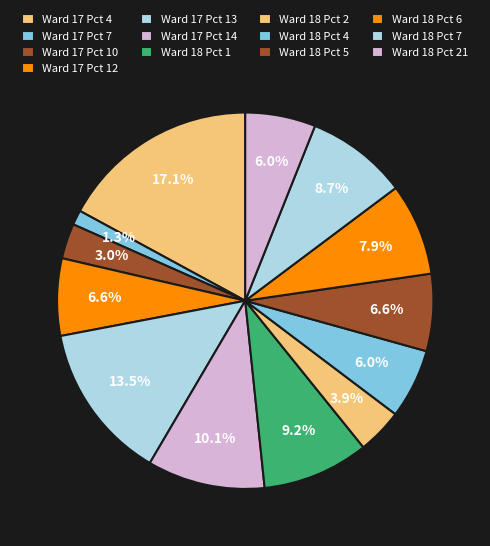

To the nearest percent, what percentage of the pie is Ward 17 Pct 7?

1%